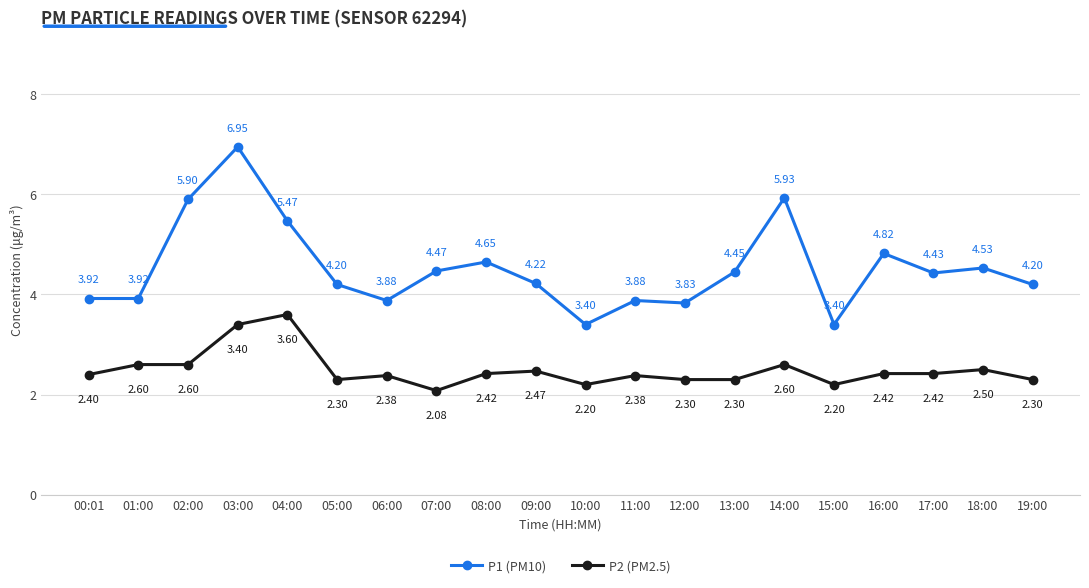

True or false: P1 (PM10) has a value of 4.8 at 16:00.

True